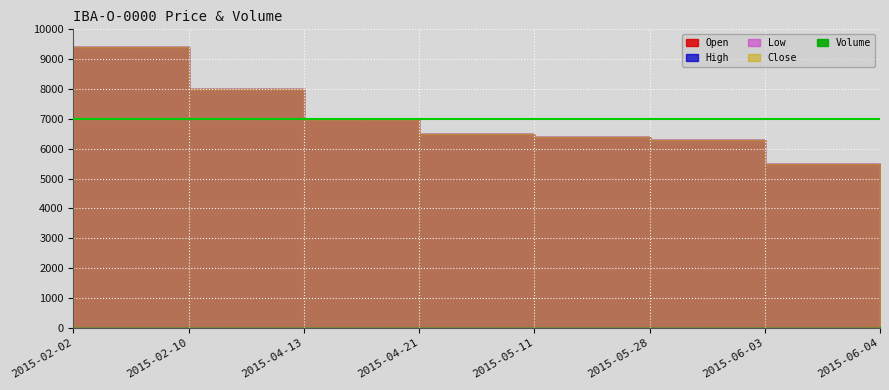

Which series changed the most between 2015-04-13 and 2015-05-11?

Open